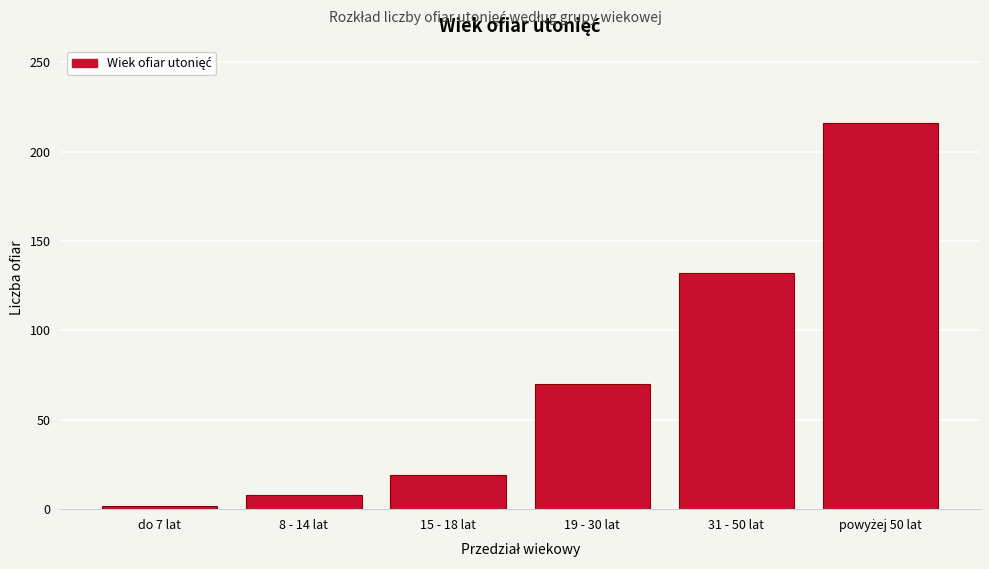

Reading right to left, extract all data points from this chart.

216	132	70	19	8	2